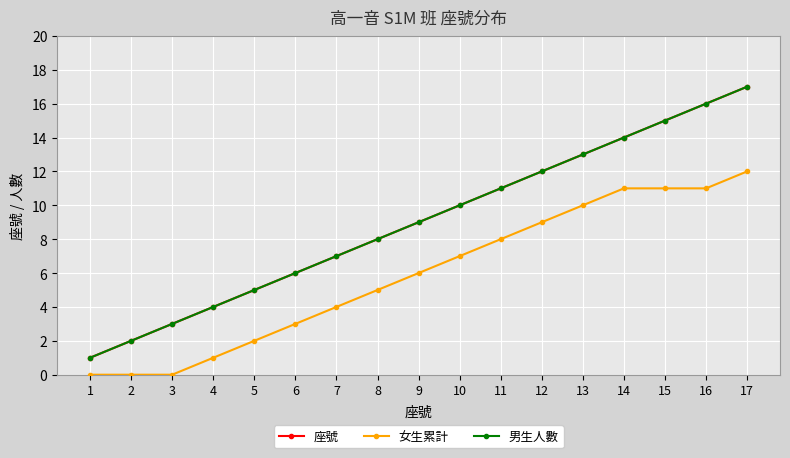

True or false: 女生累計 and 男生人數 cross at least once.

False